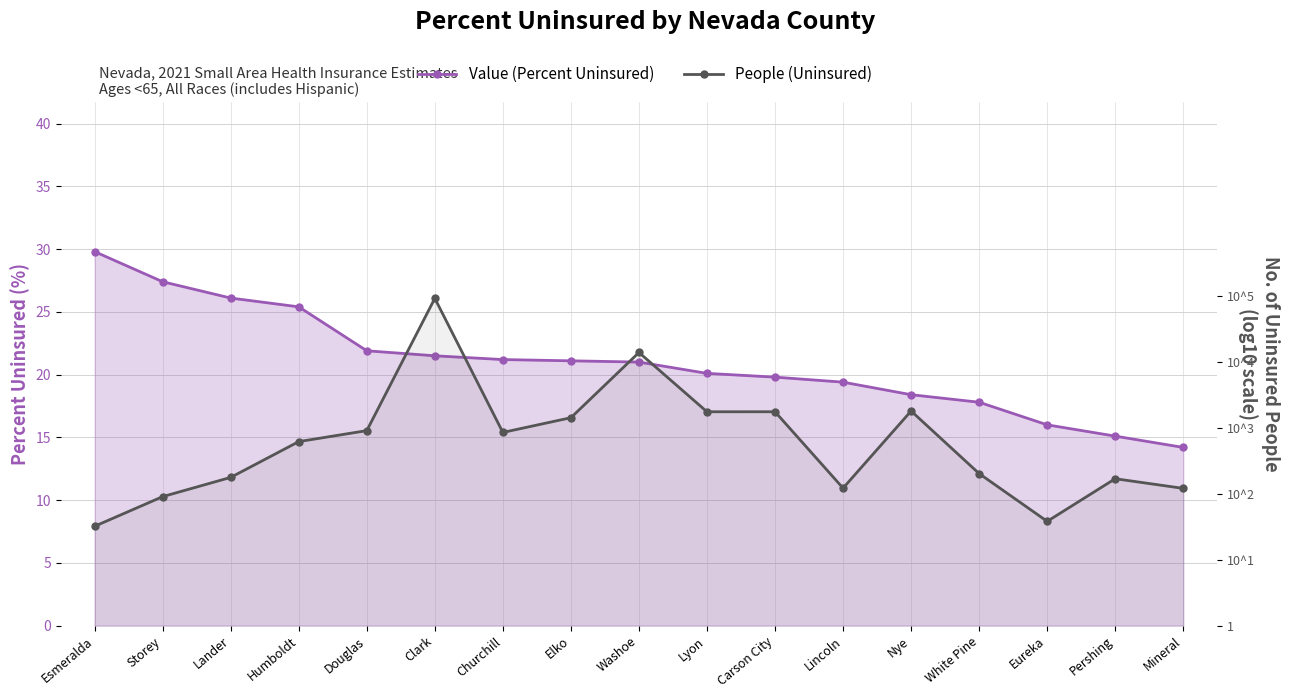

How many data points does each series have?

17